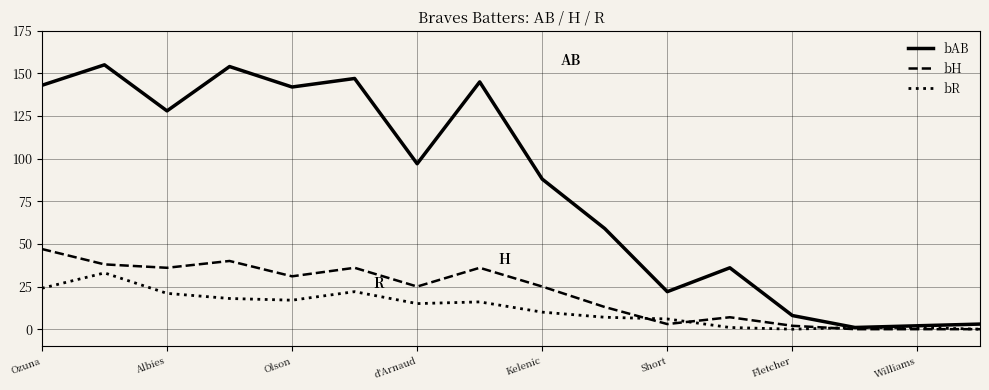

Which series has the largest total across all categories?

bAB